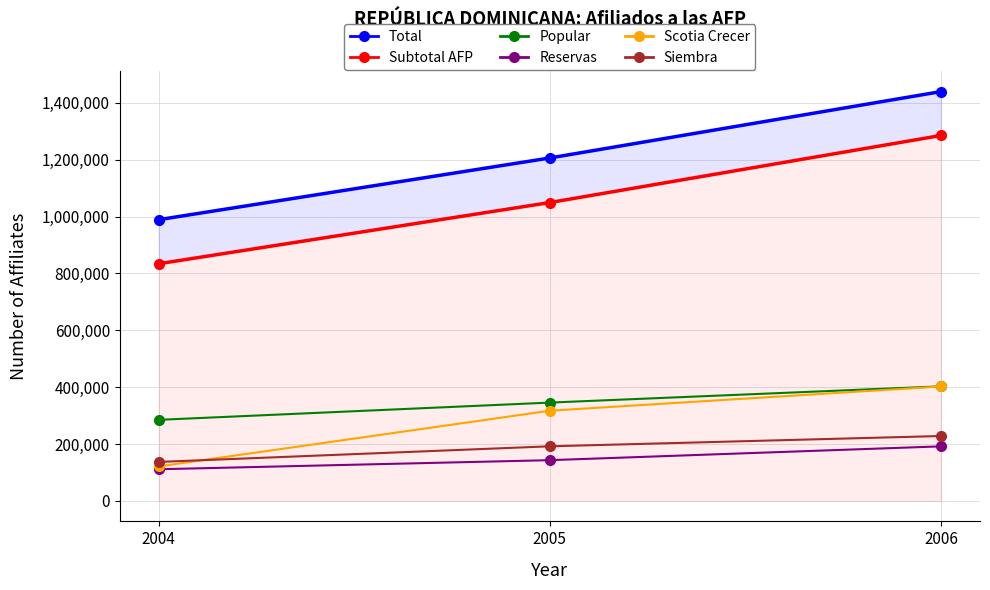

Reading right to left, extract all data points from this chart.

Total: 1439779	1206308	989314
Subtotal AFP: 1285387	1049566	834295
Popular: 403013	345862	285221
Reservas: 191942	143333	111418
Scotia Crecer: 402528	317265	121334
Siembra: 228316	192103	137154